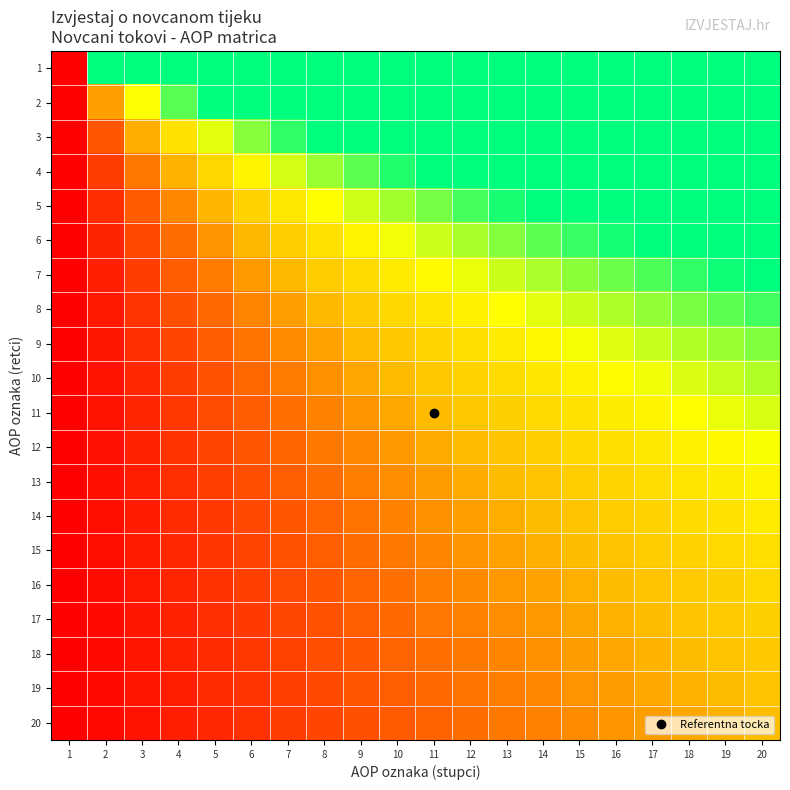

Between 8 and 10, which series saw the biggest shift?

4